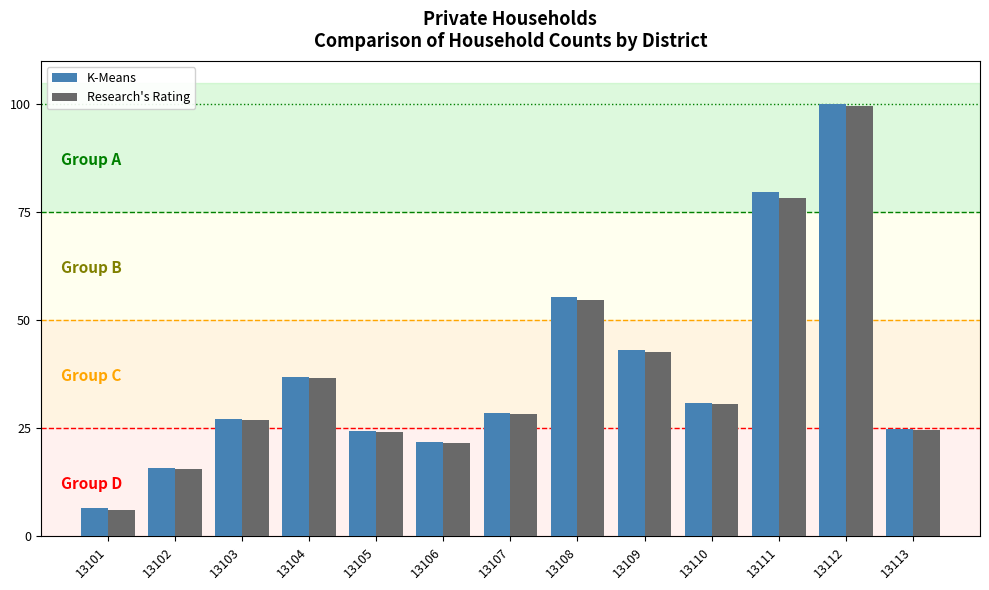

The value of K-Means at 13104 is 23.2. True or false?

False